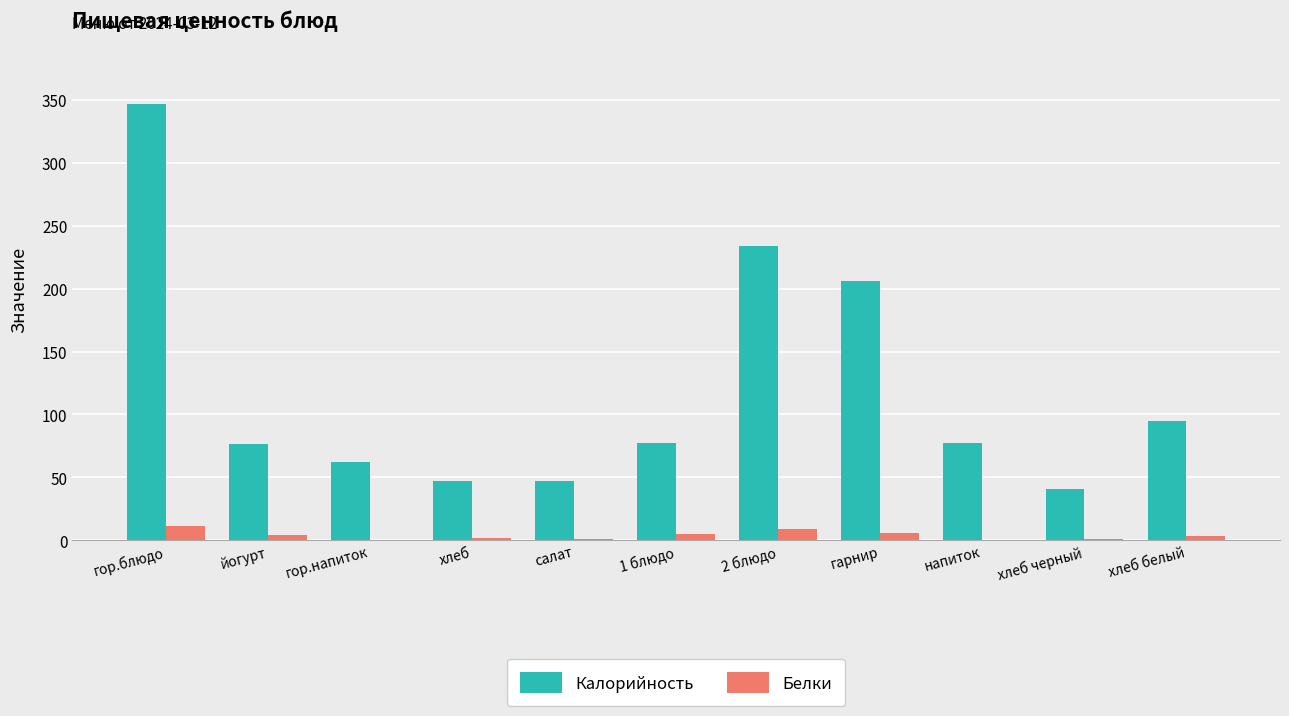

At which category is the sum across all series the highest?

гор.блюдо